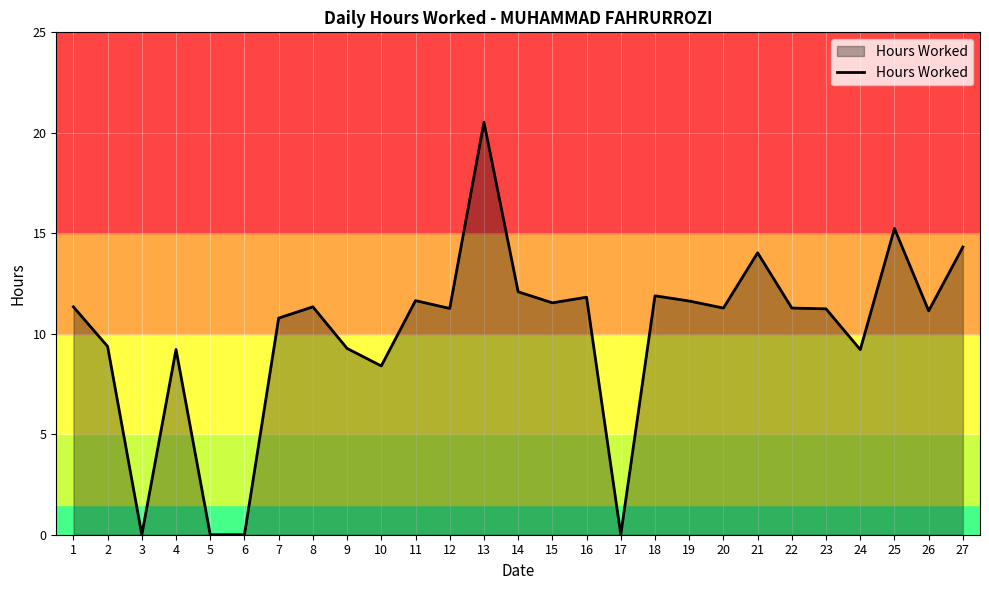

The value at 11 is 11.7. True or false?

True